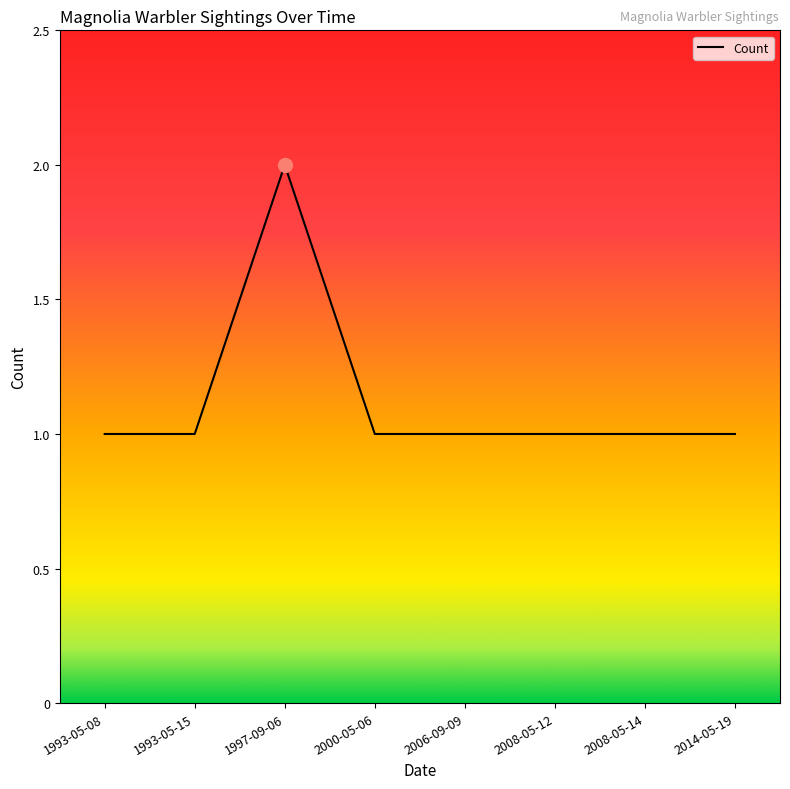

What is the average value?

1